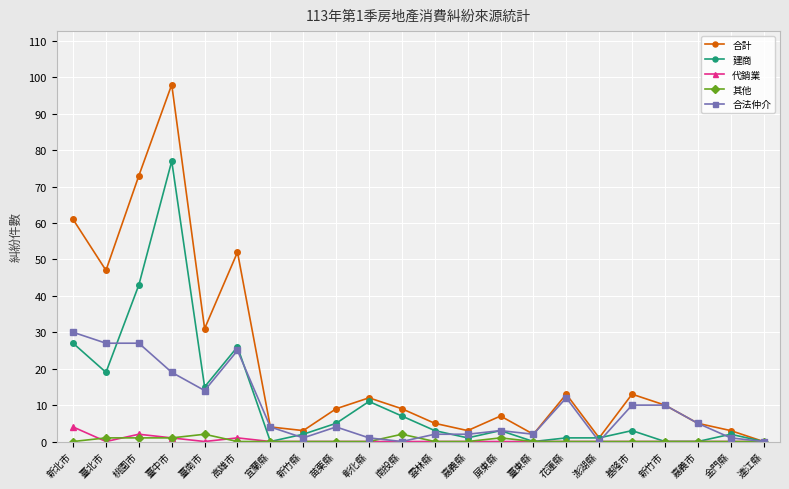

What position from the left is 宜蘭縣?

7